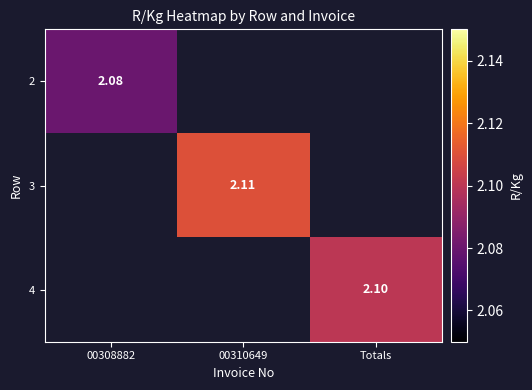

At how many categories does at least one series exceed 2?

3